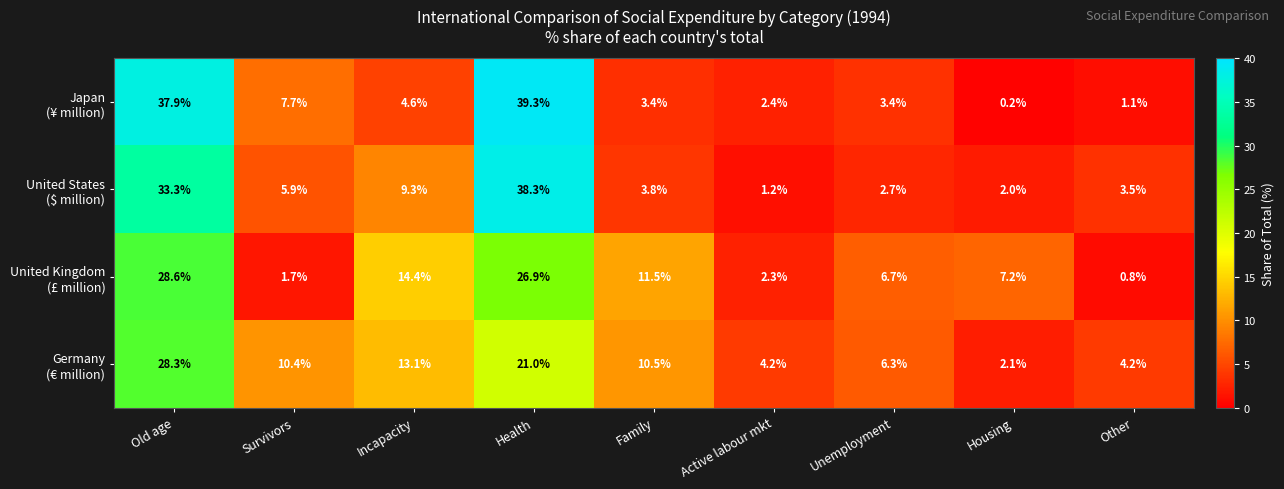

What is the difference between the highest and lowest values at Survivors?

8.7